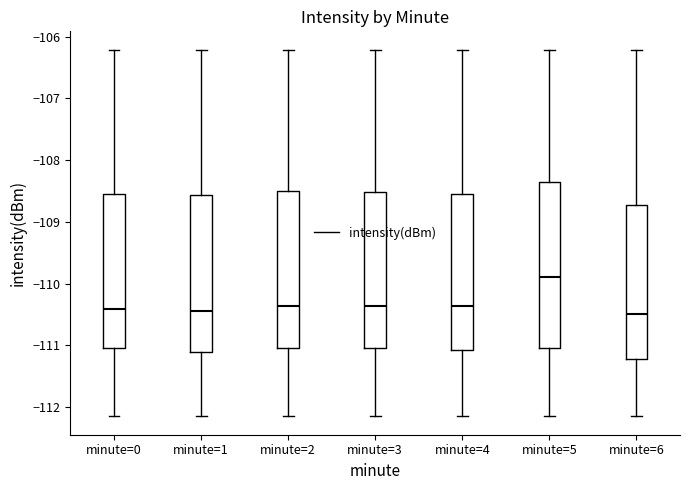

Comparing the boxes themselves (not the whiskers), which one is the tallest?

minute=5